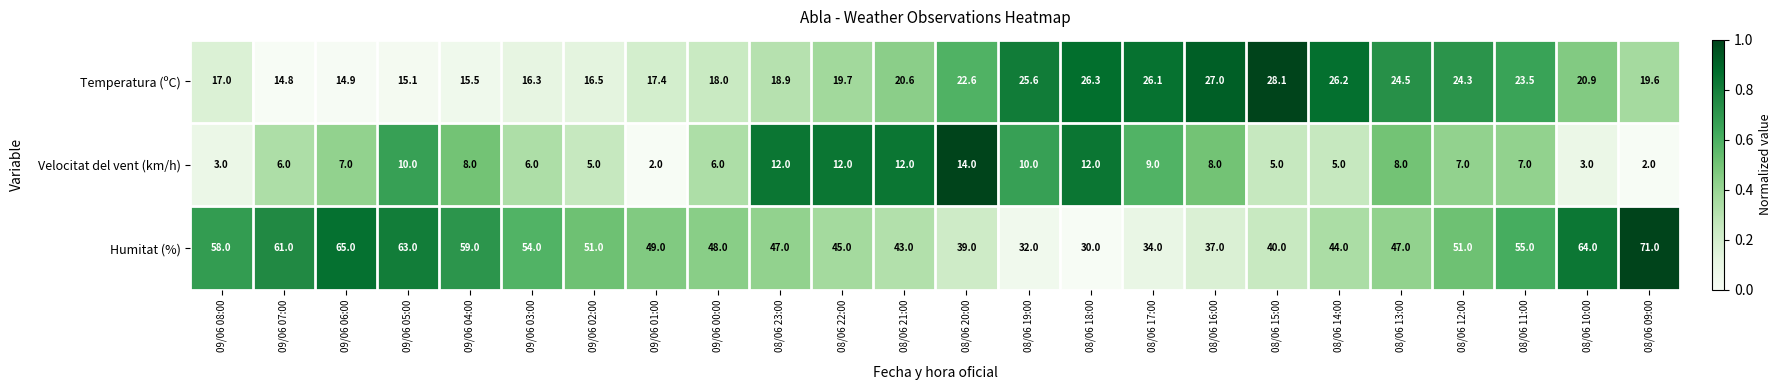

At 08/06 11:00, list the series in order from largest to smallest.

Humitat (%), Temperatura (ºC), Velocitat del vent (km/h)